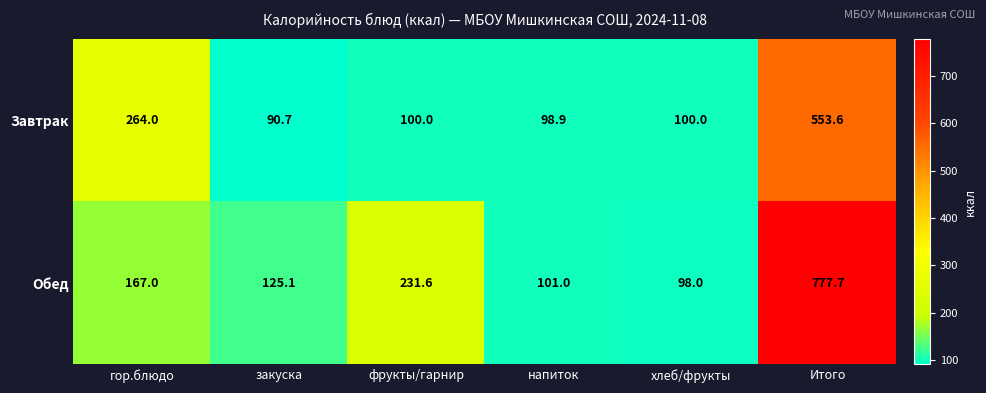

How many data points in Обед are less than 167?

3